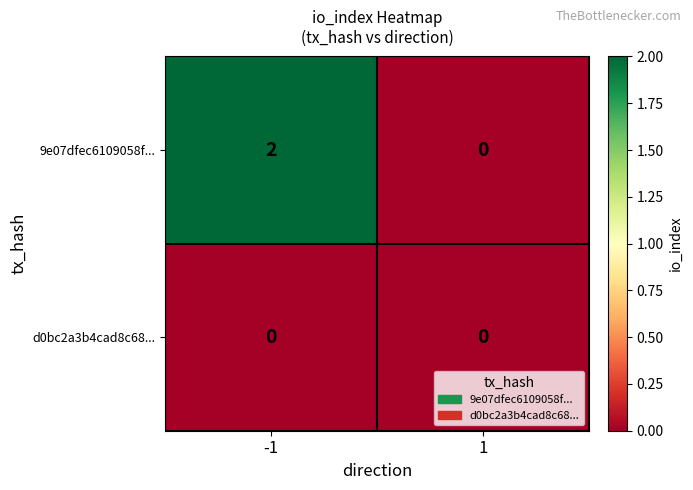

Reading left to right, what are all the values shown in this chart?

9e07dfec6109058f...: -1=2	1=0
d0bc2a3b4cad8c68...: -1=0	1=0